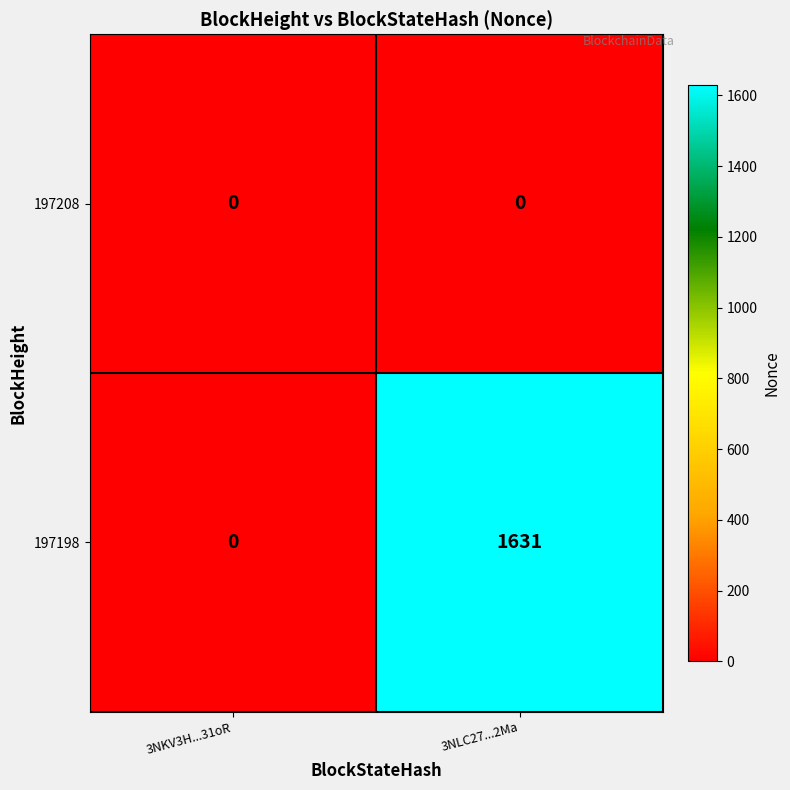

At 3NLC27...2Ma, list the series in order from smallest to largest.

197208, 197198